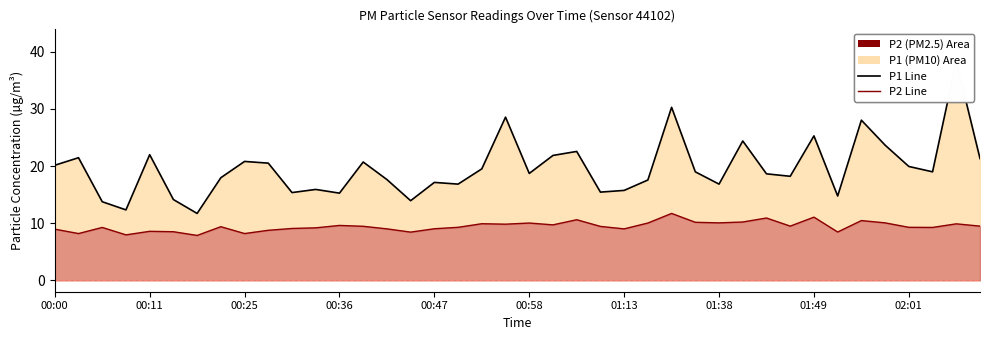

What is the lowest value of the P1 Scenario Line series?

11.7